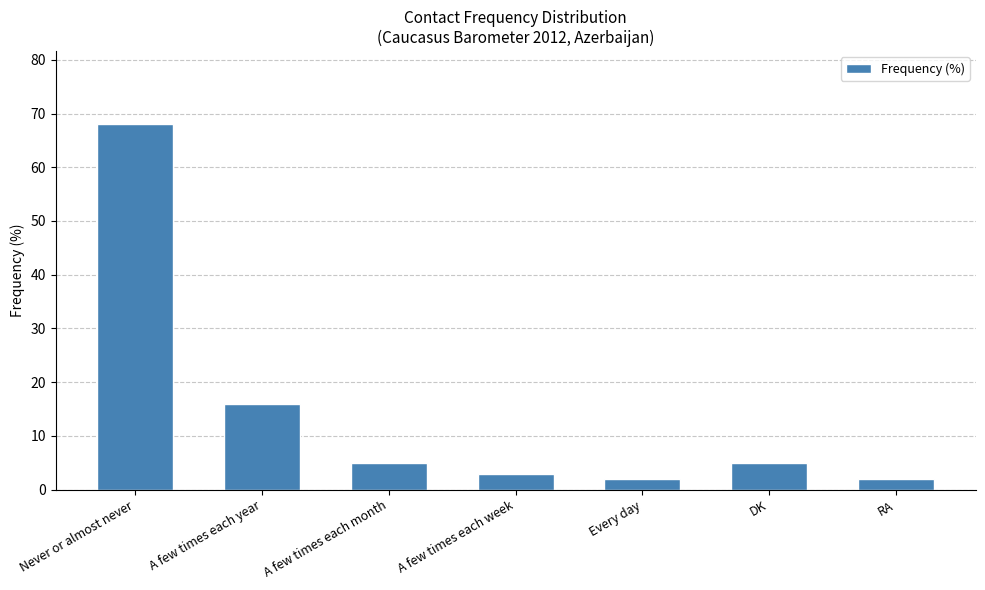

Where is the data nearest to the value 35?

A few times each year